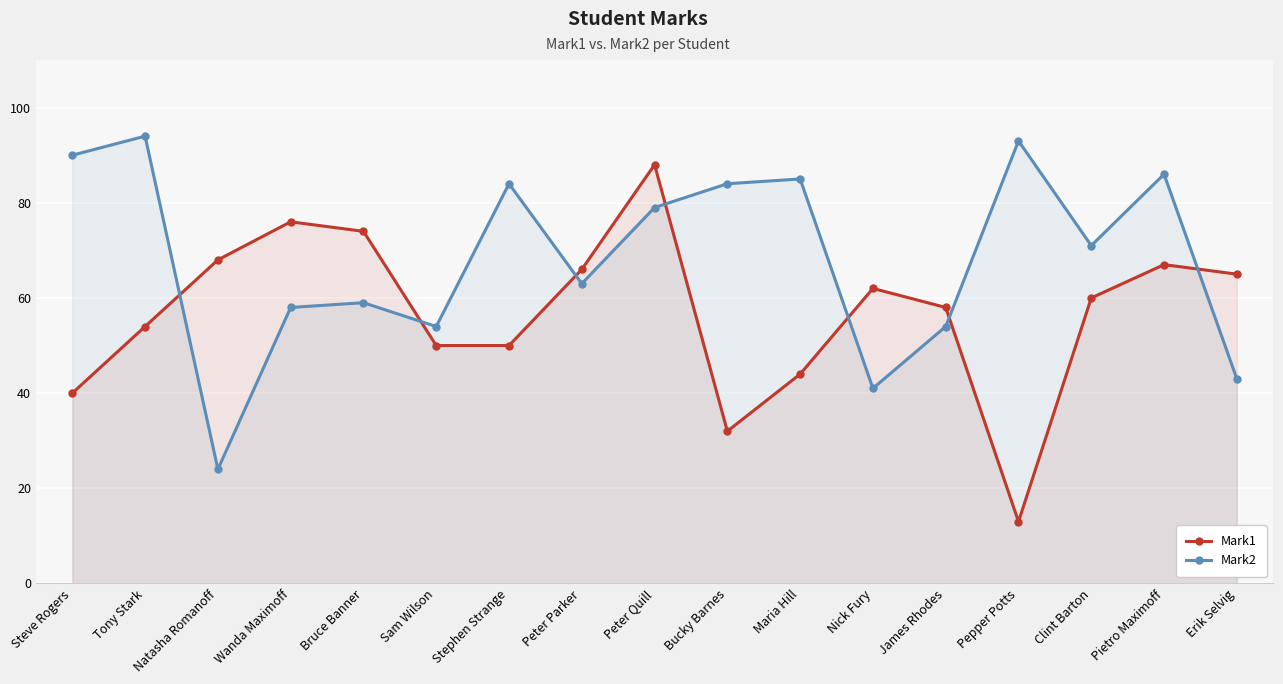

At which label does Mark1 first exceed 60?

Natasha Romanoff